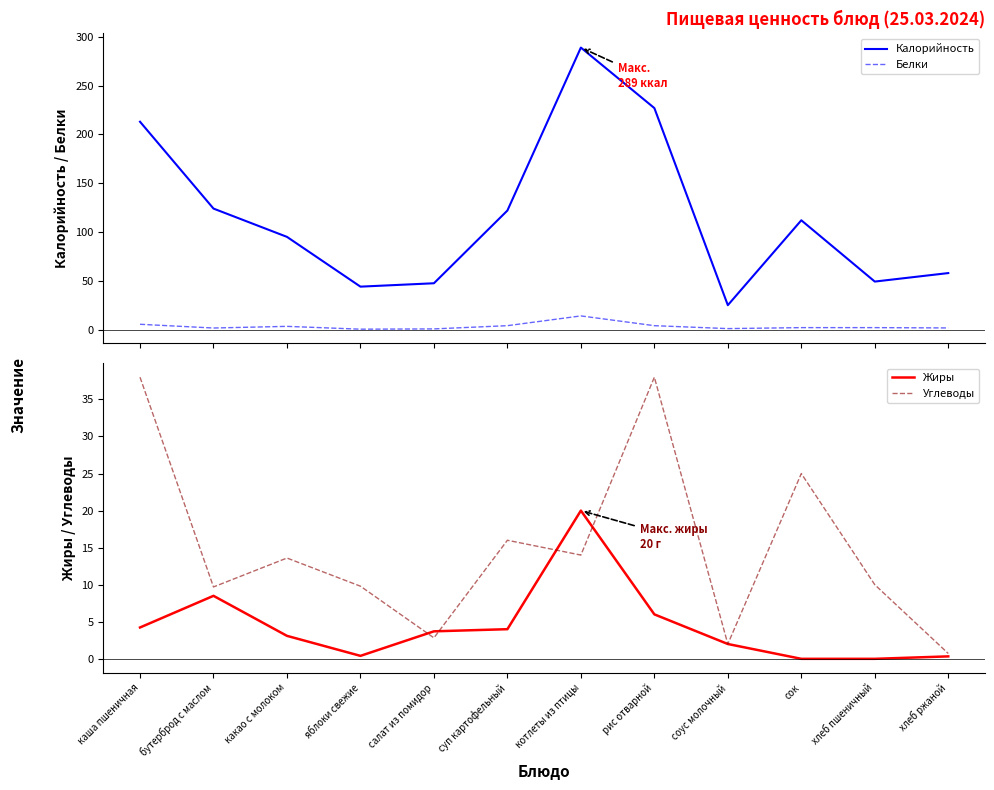

What is the value of the Калорийность point at the 10th from the left?

112.0